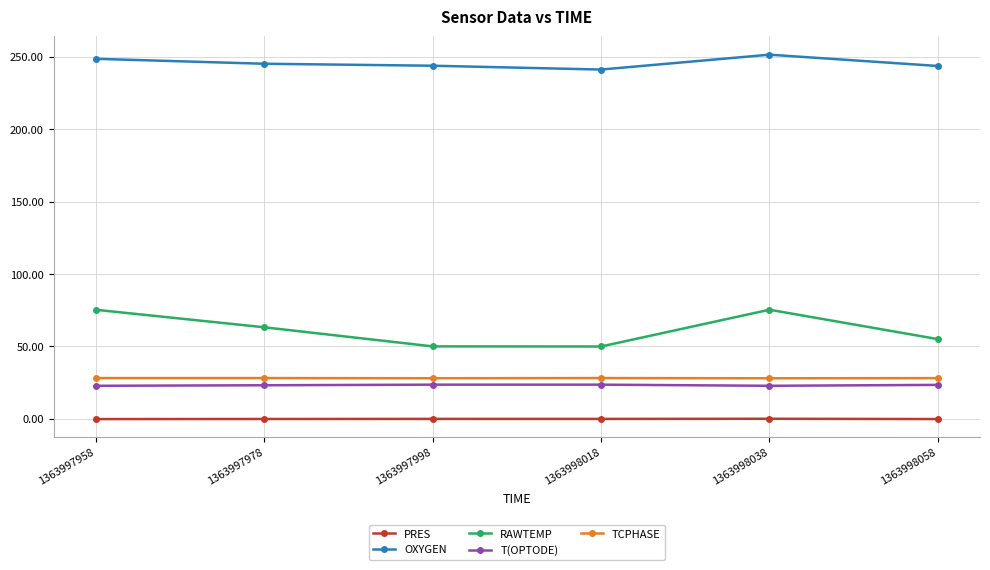

What is the difference between the maximum and minimum values in the OXYGEN series?

10.3